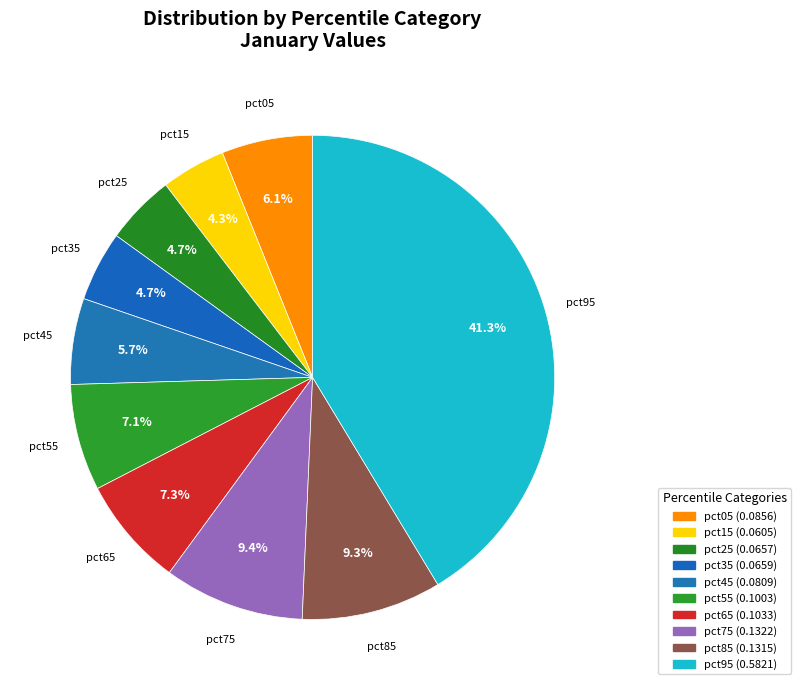

How many slices are in this pie chart?

10